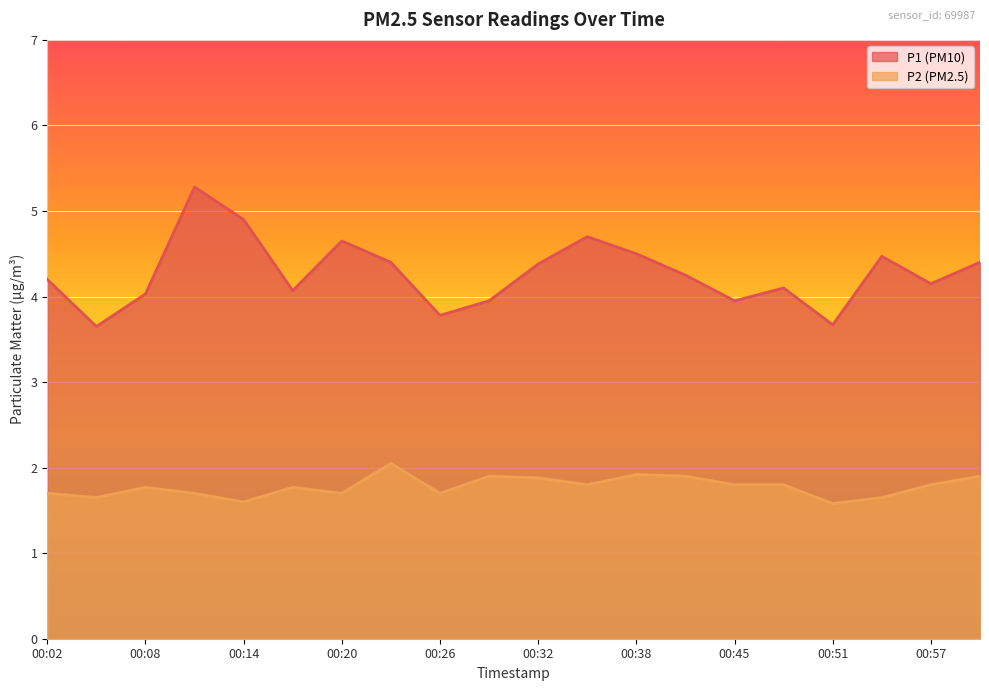

Is the value of P1 at 00:54 greater than the value of P2 at 00:17?

Yes